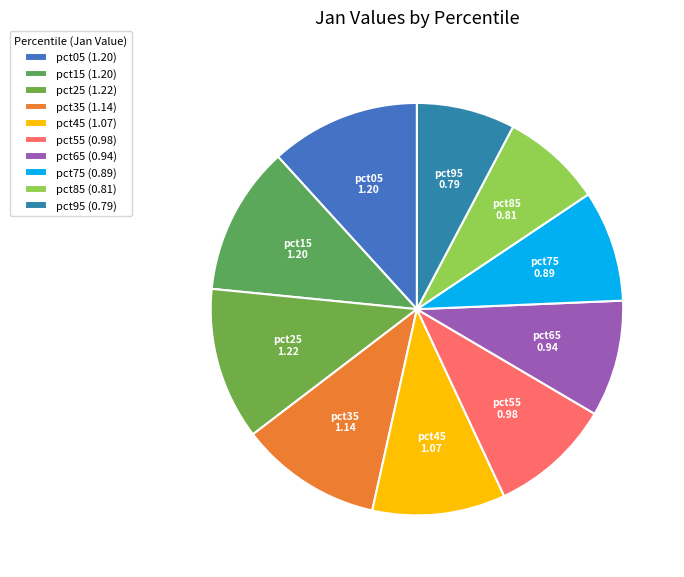

Does pct55 represent more than half of the total?

No